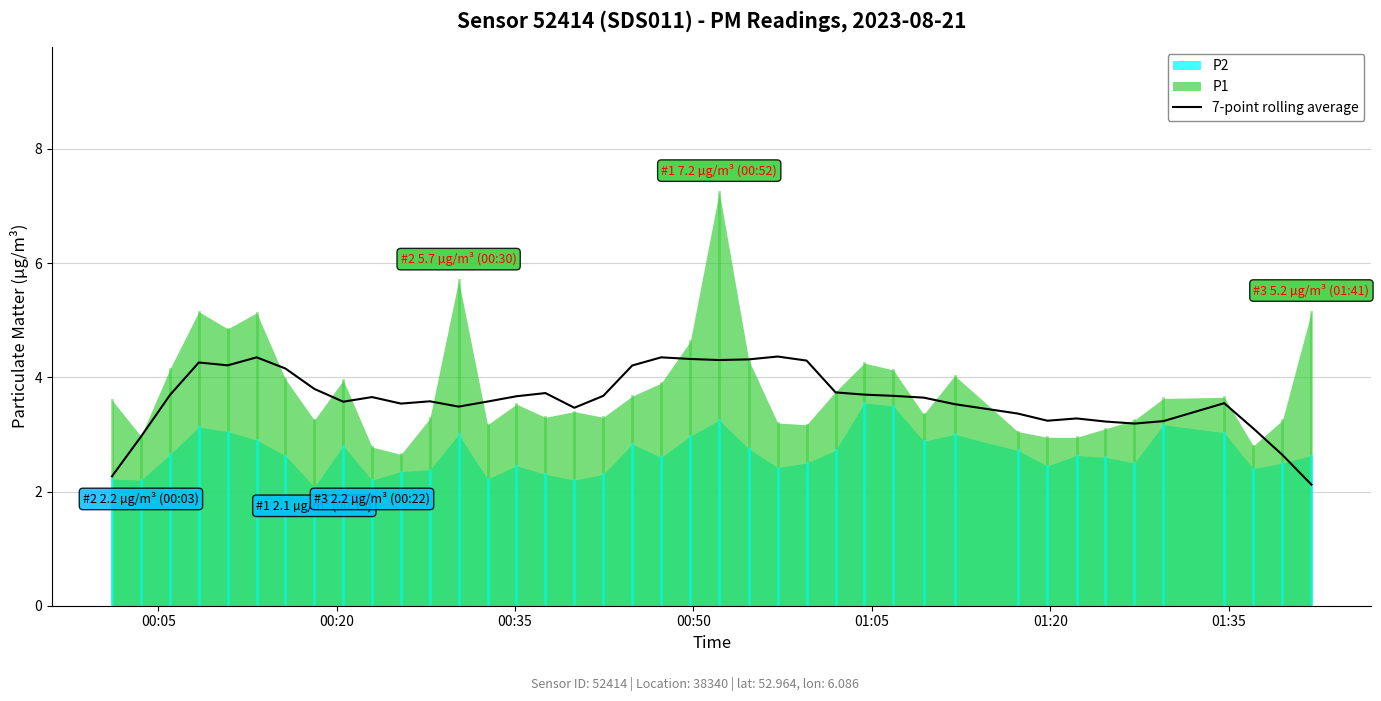

What is the highest value of the 7-point rolling average series?

4.4